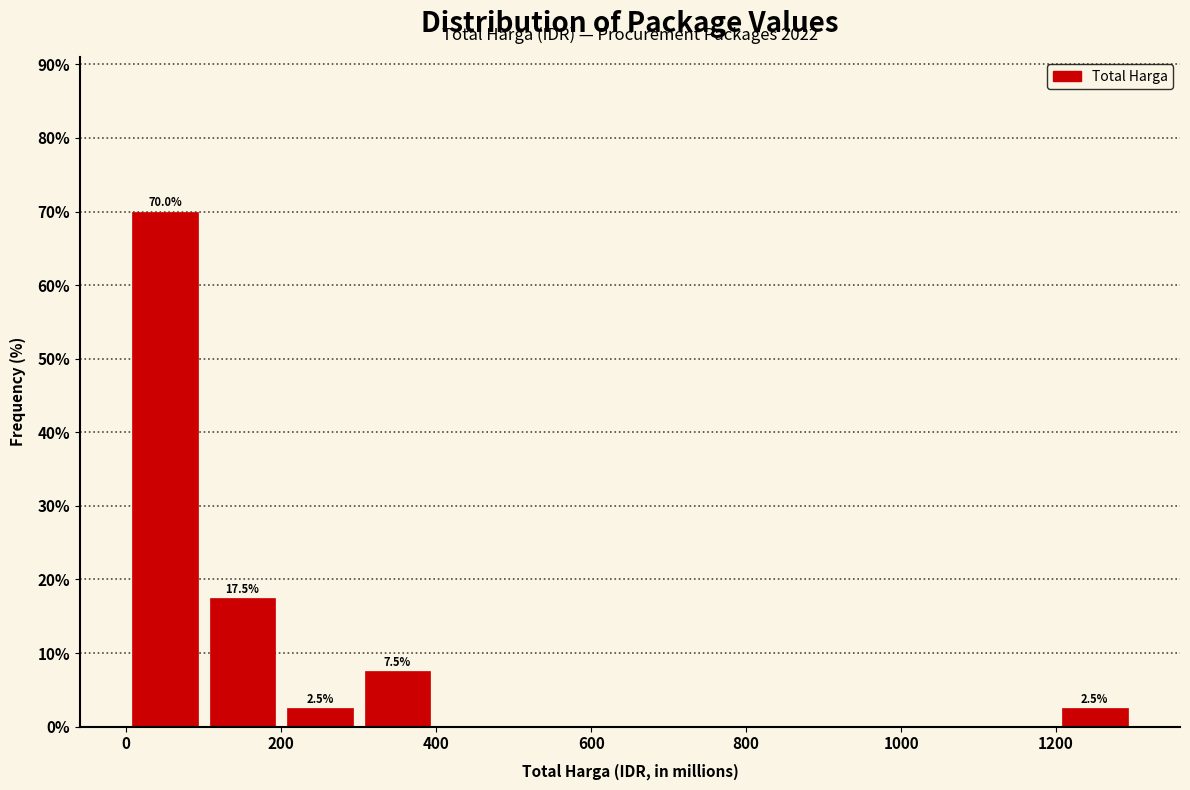

Which range on the x-axis has the tallest bar?

0 to 100